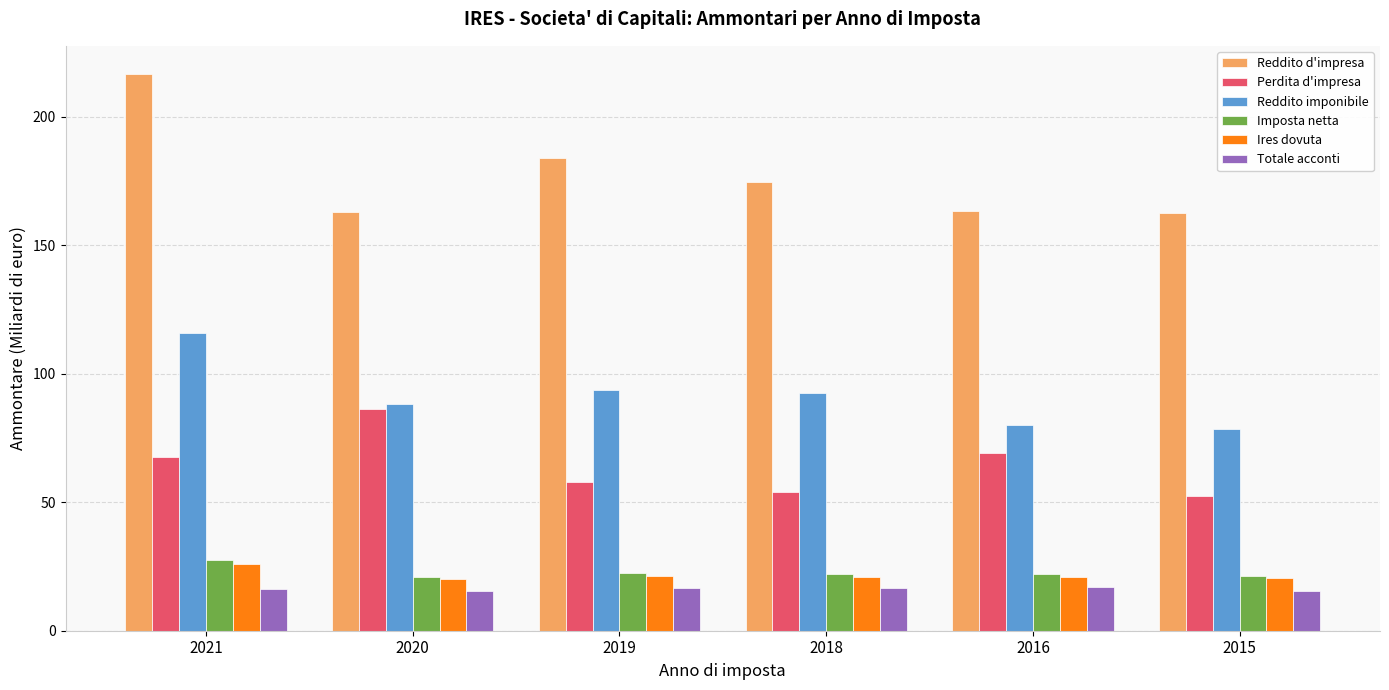

At which label does Reddito d'impresa reach its peak?

2021